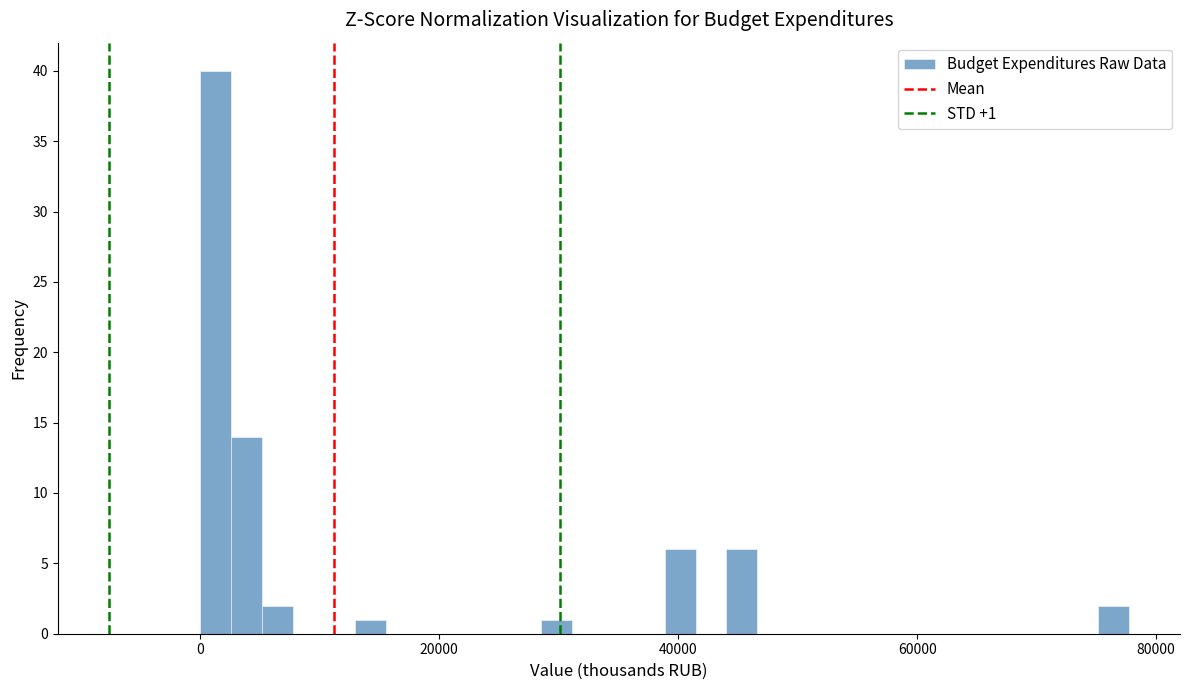

Read against the x-axis, roughly where is the centre of the tallest bar?

2000